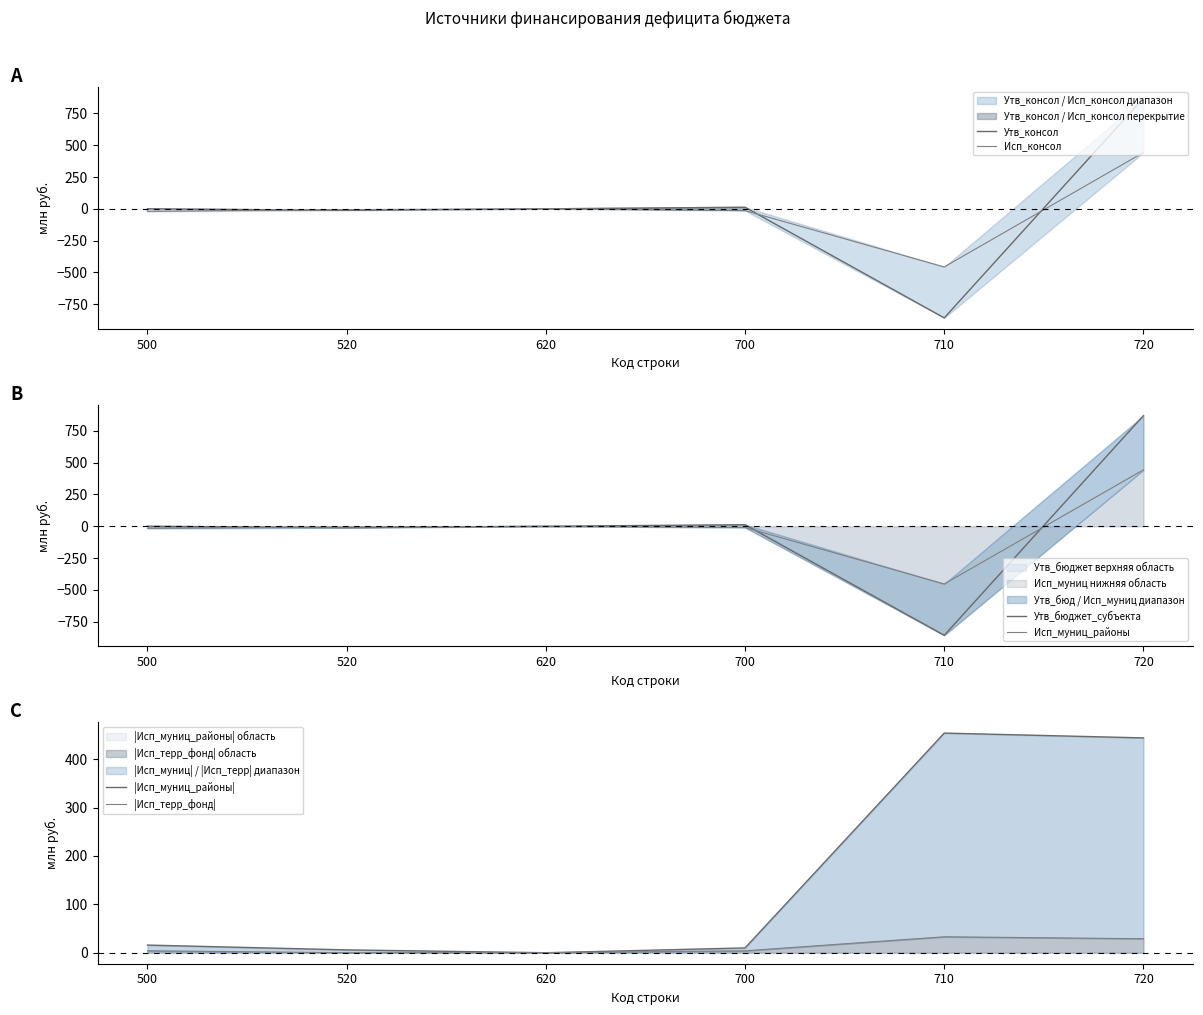

How many lines are shown in the chart?

6